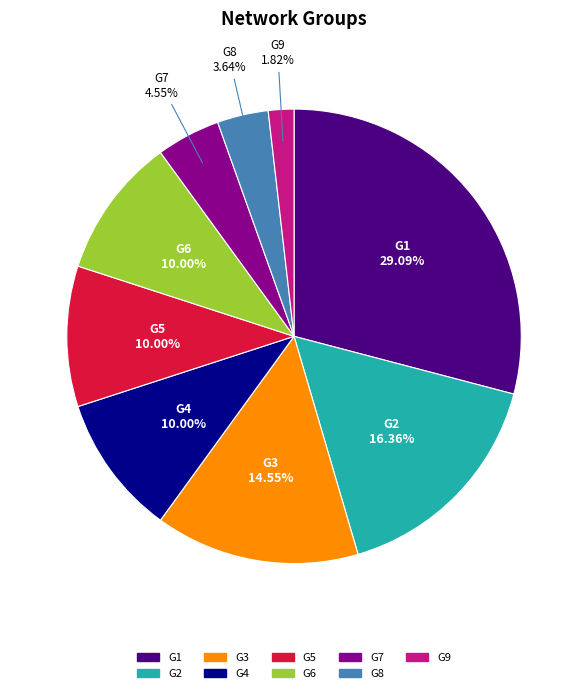

Is there any slice that represents more than half of the pie?

No